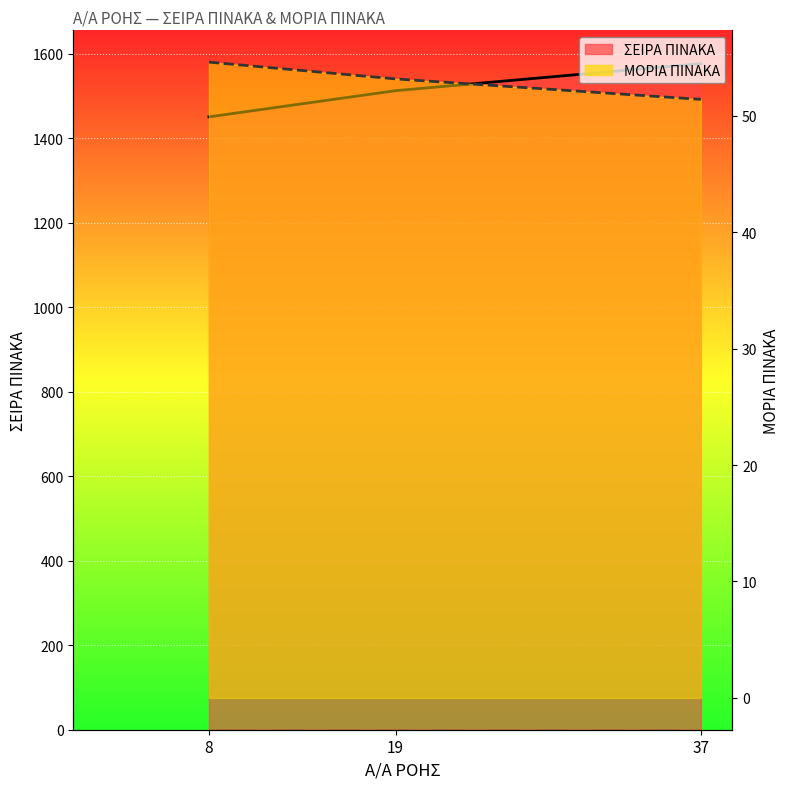

The ΣΕΙΡΑ ΠΙΝΑΚΑ series shows 1513.0 at 19. True or false?

True